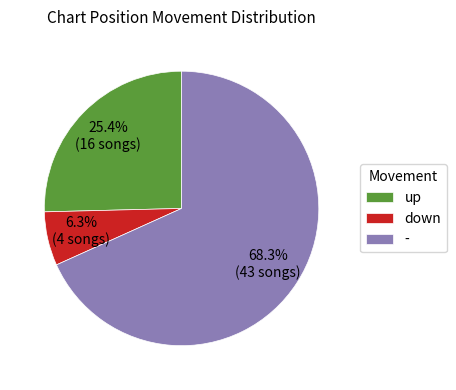

Is there any slice that represents more than half of the pie?

Yes